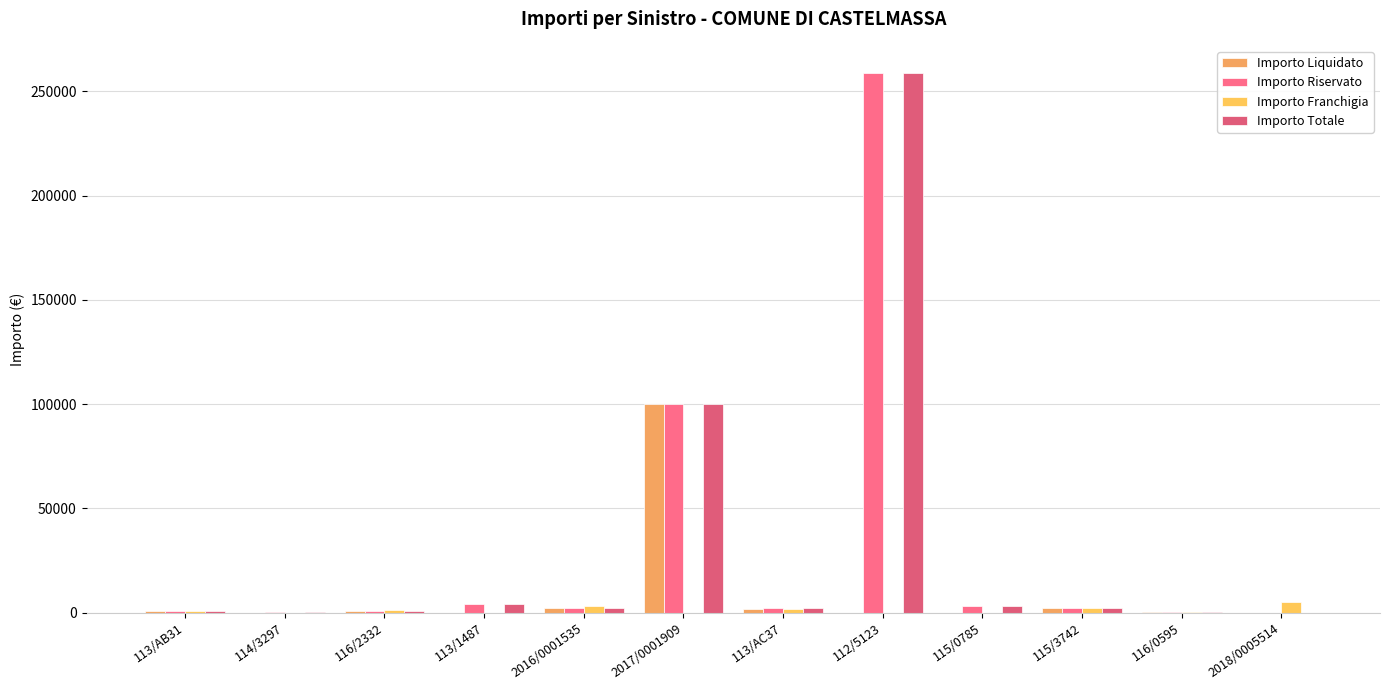

Which series has the largest total across all categories?

Importo Riservato